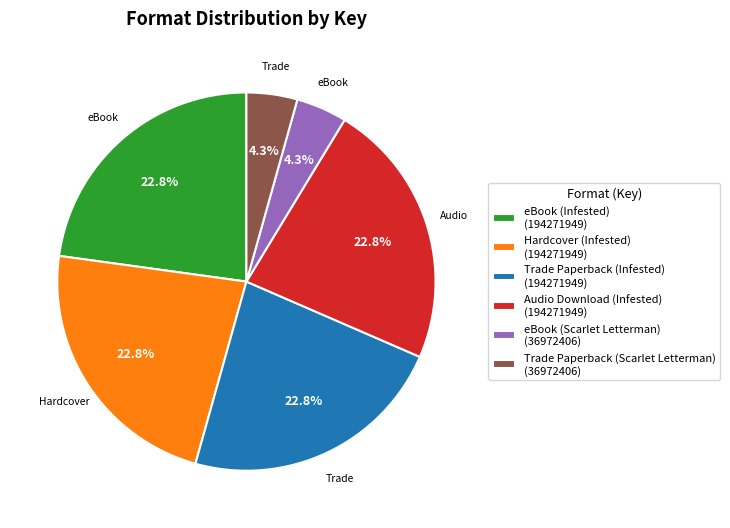

Approximately how many times larger is the value at Hardcover (Infested) (194271949) compared to eBook (Infested) (194271949)?

1.0